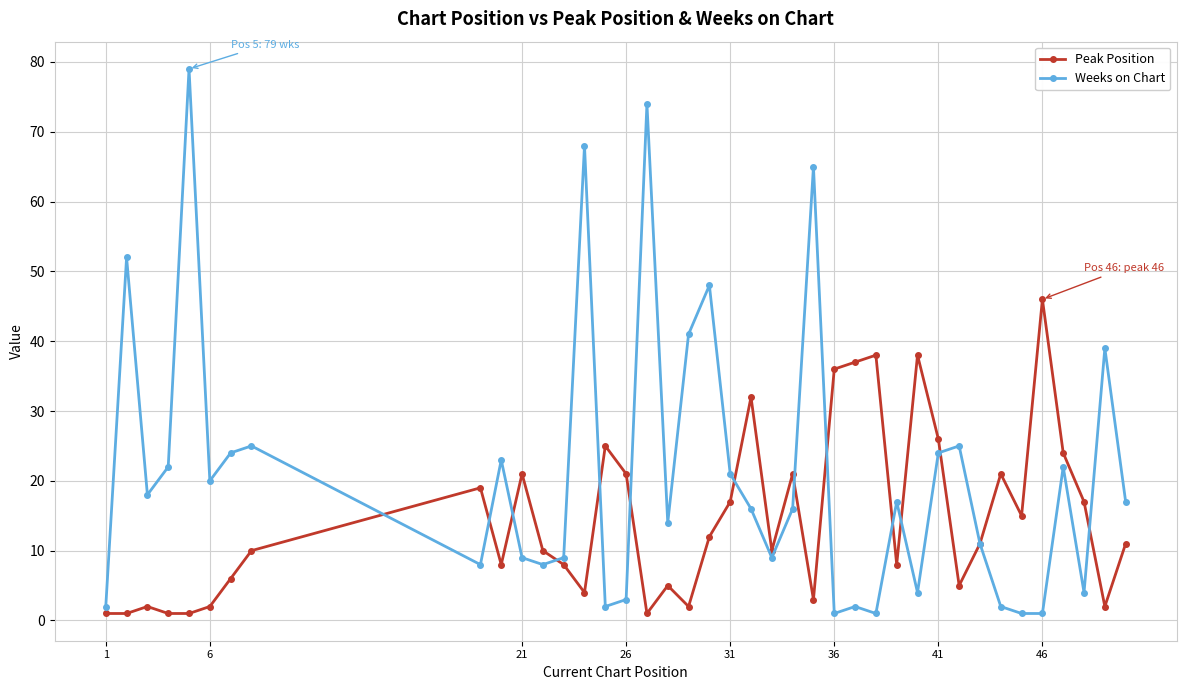

How many lines are shown in the chart?

2